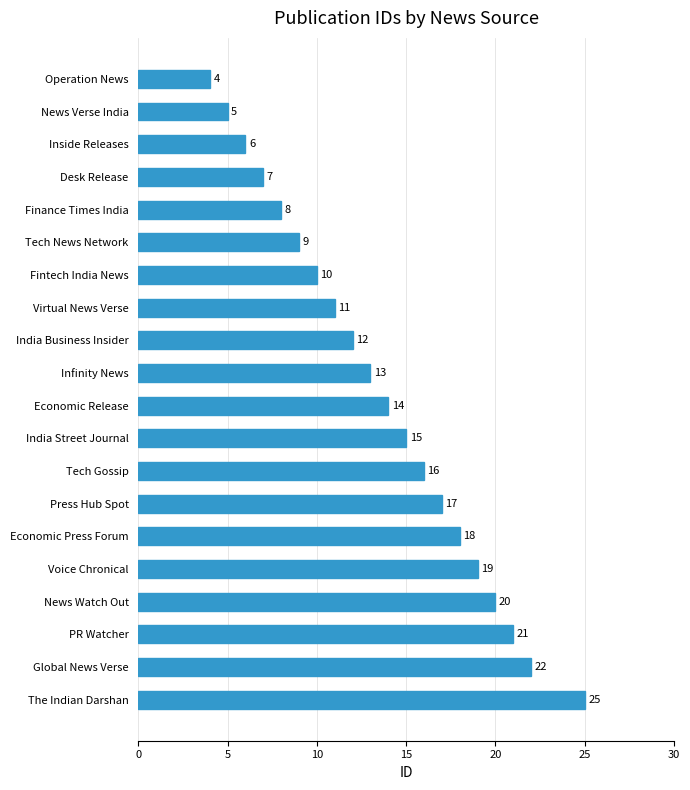

What is the sum of the values at News Verse India and Finance Times India?

13